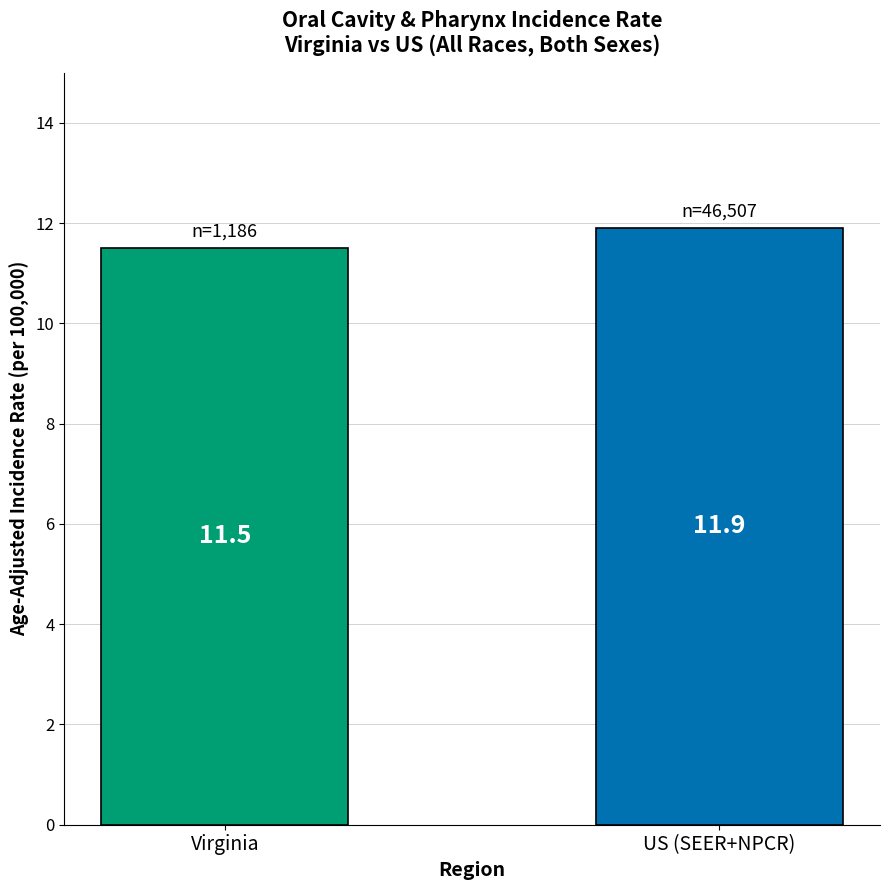

What is the average value?

11.7